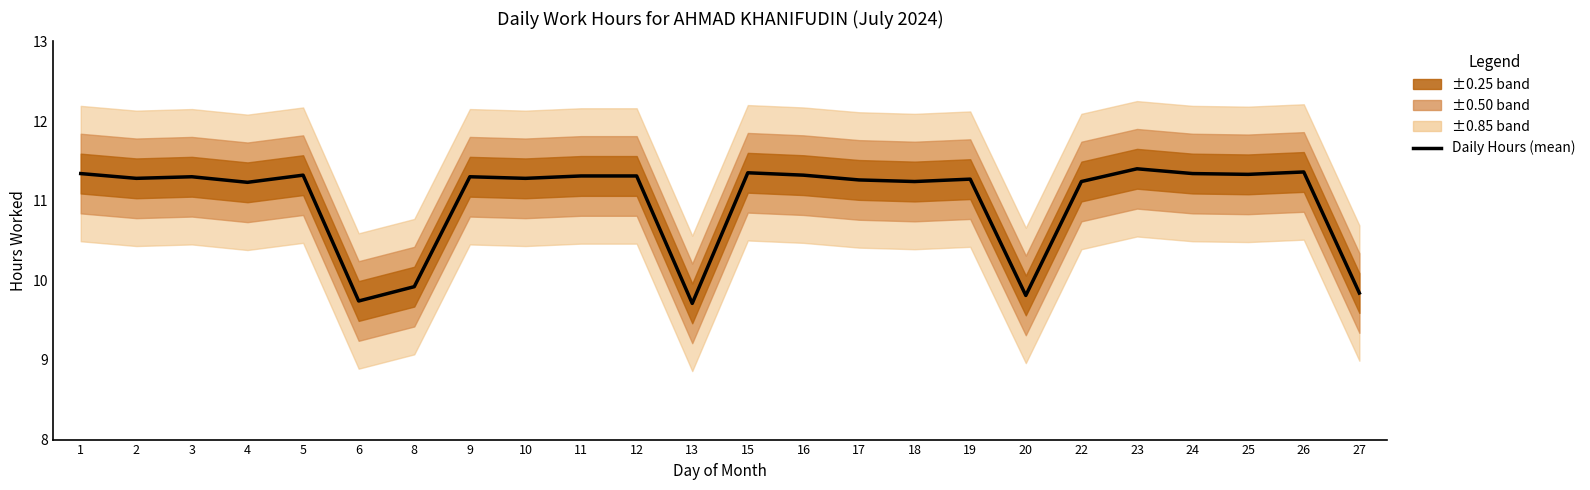

What is the sum of all values?

263.8